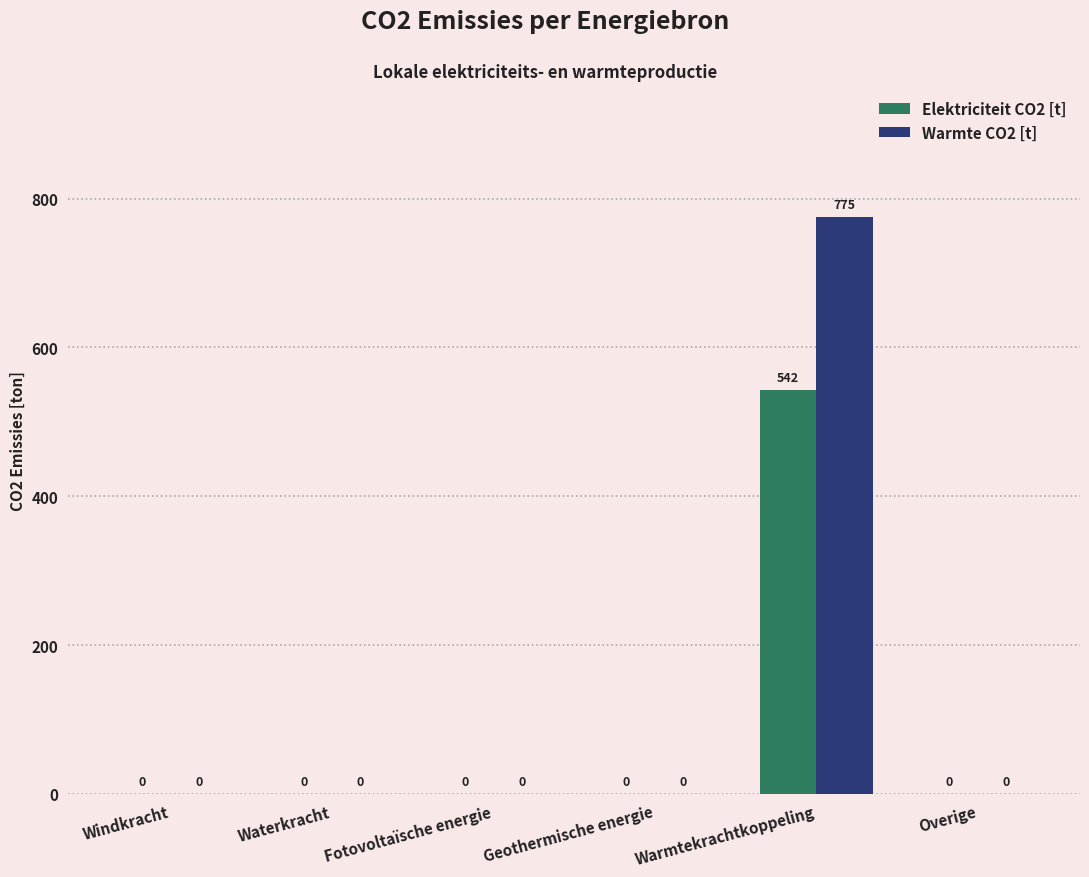

Which series has the largest range (max minus min)?

Warmte CO2 [t]